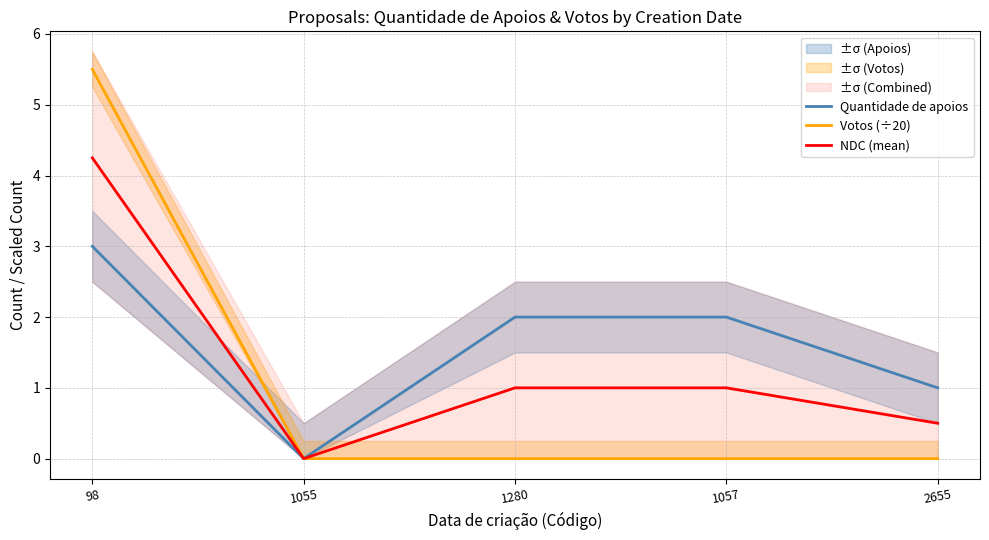

What is the total value across all series at 2655?

1.5